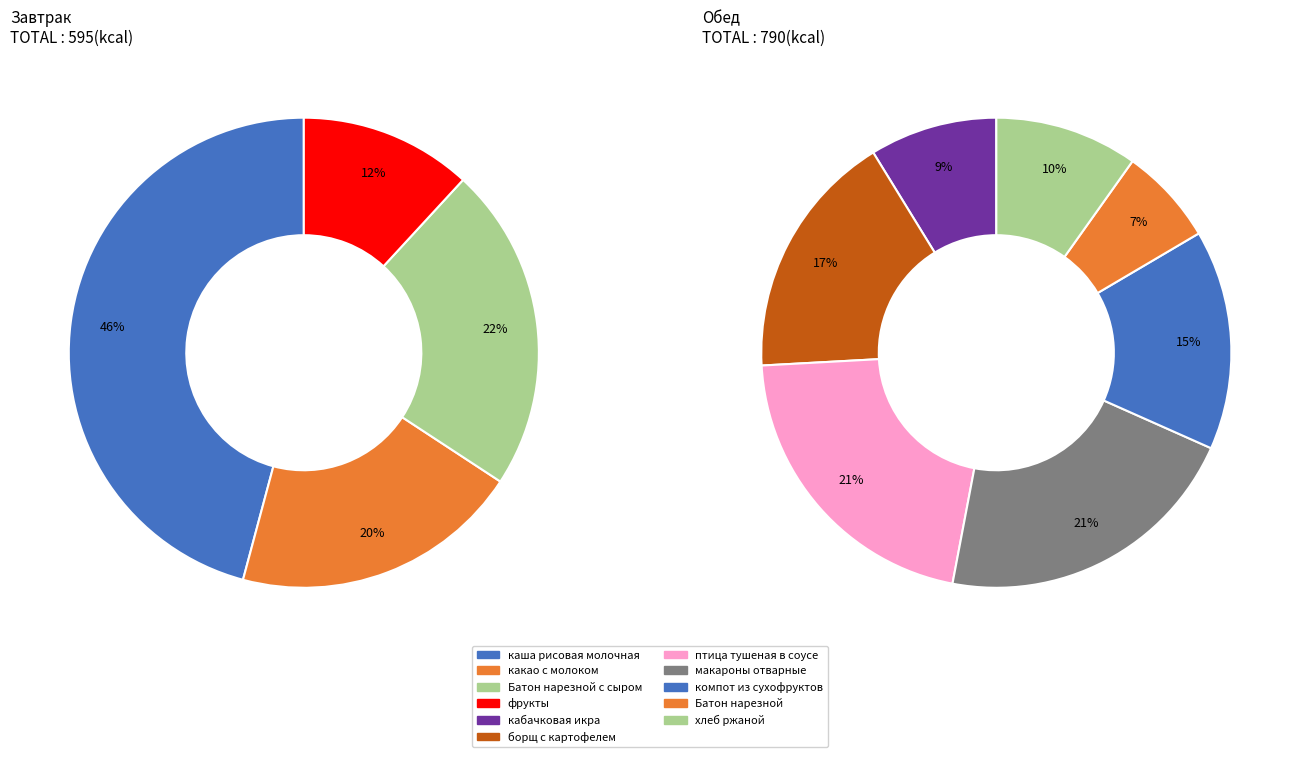

Which category has the smallest portion of the pie?

Батон нарезной